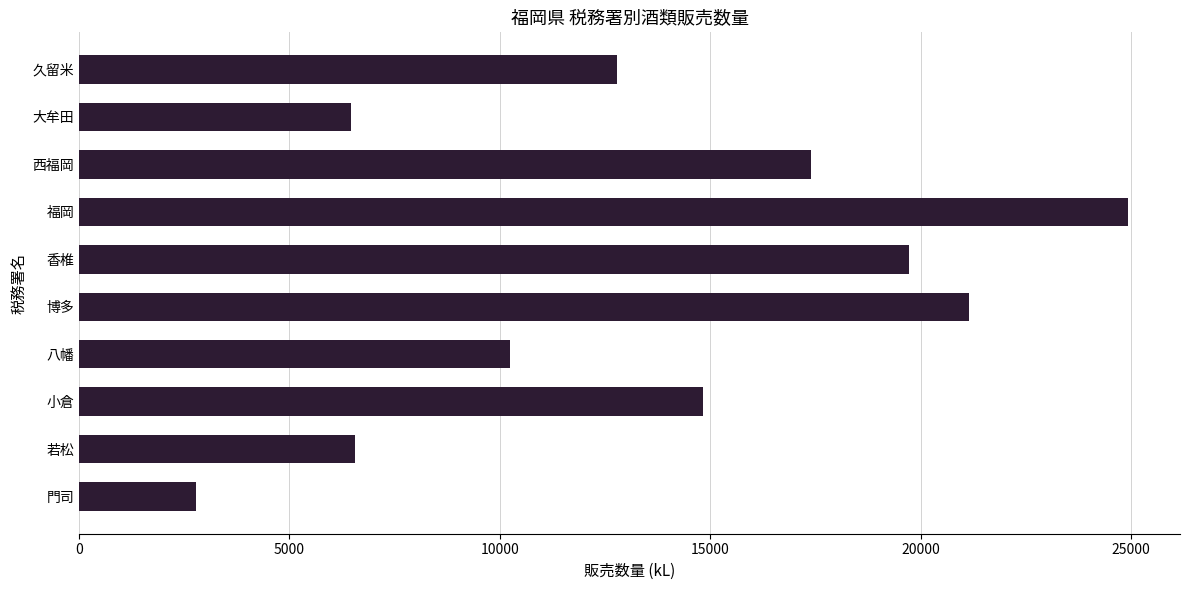

The value at 大牟田 is 1309. True or false?

False